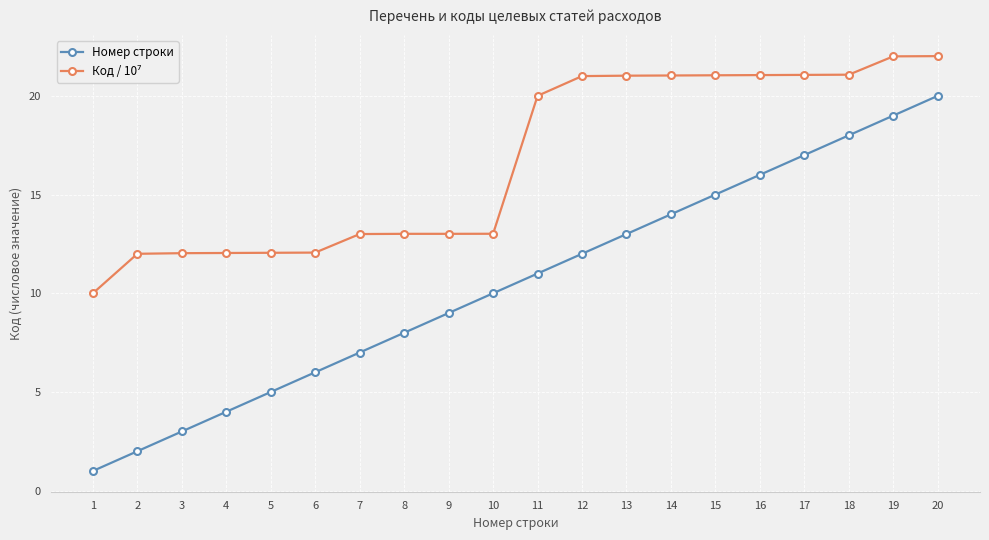

Is it true that Номер строки equals 13.0 at 13?

True